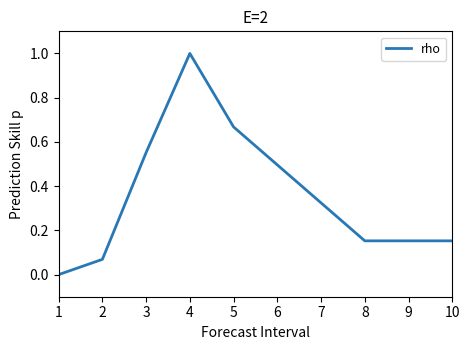

The value at 9 is 0.1. True or false?

False